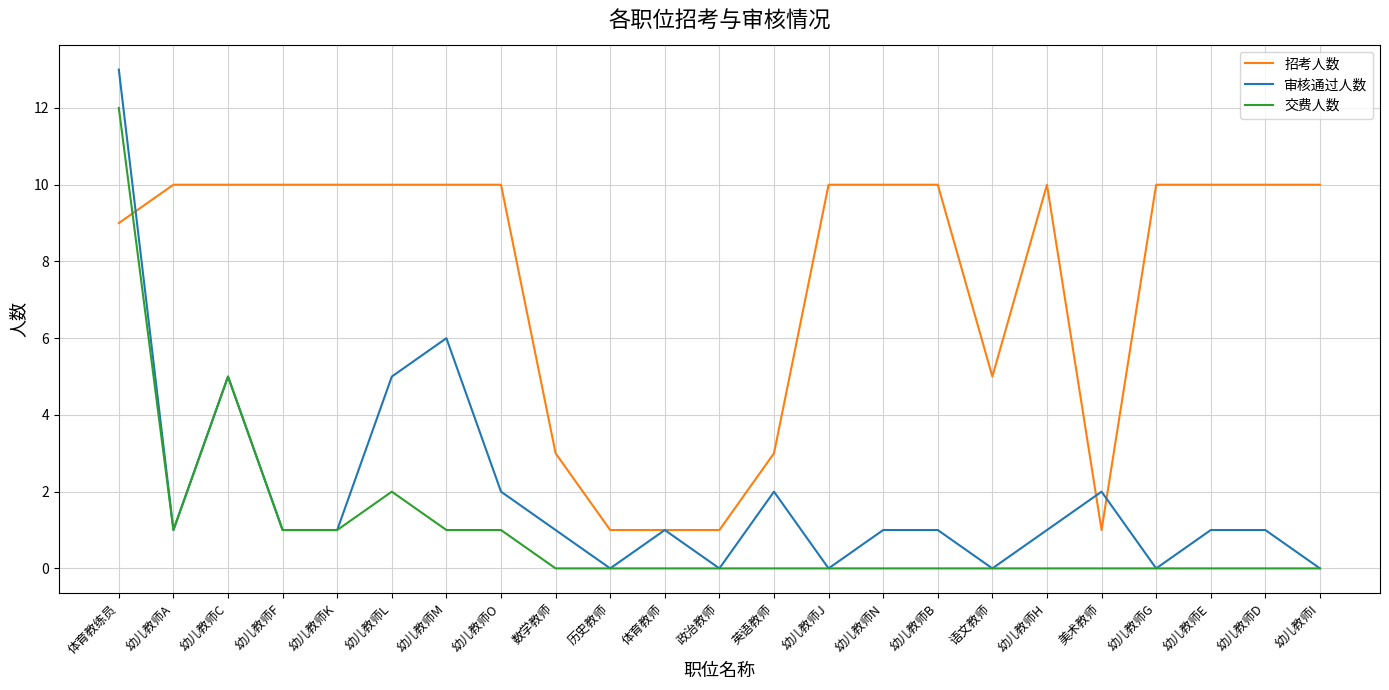

List the series in order of their peak value, highest first.

审核通过人数, 交费人数, 招考人数